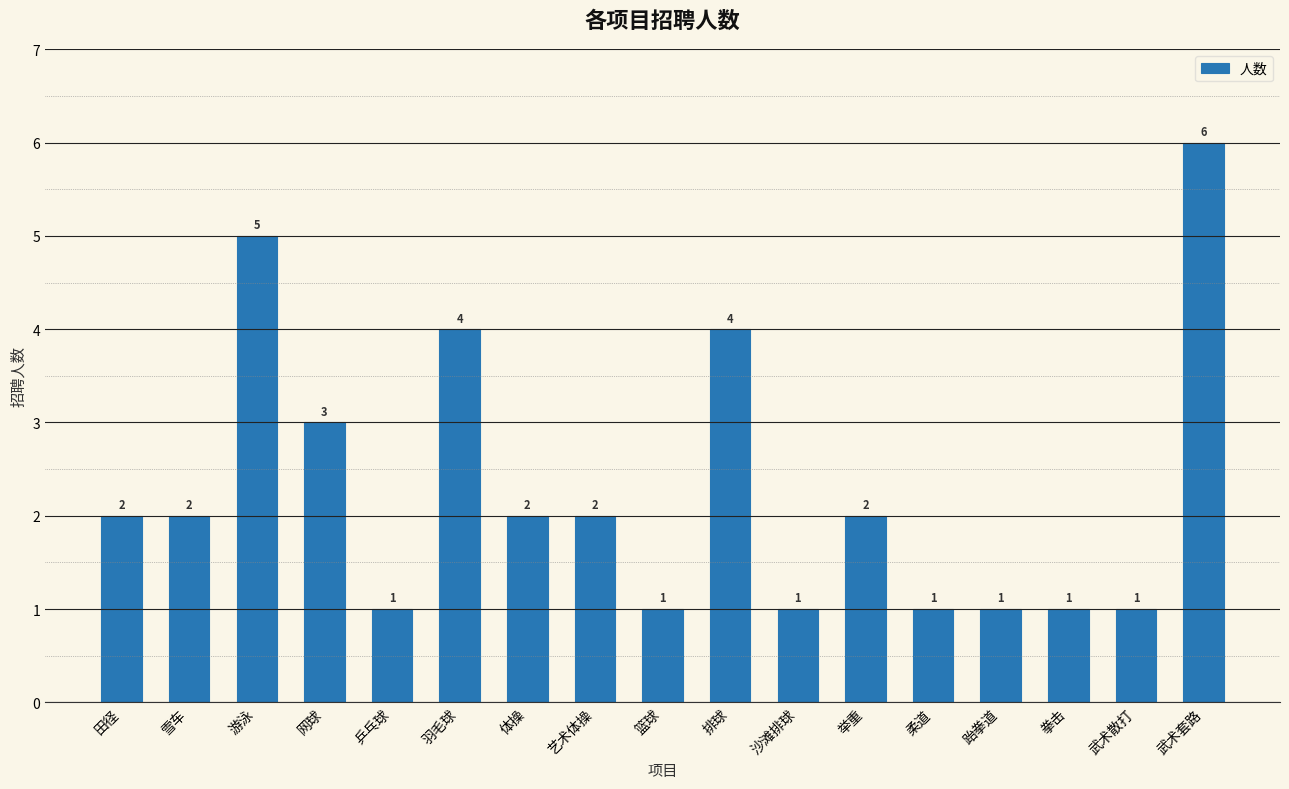

How many bars are there in total?

17